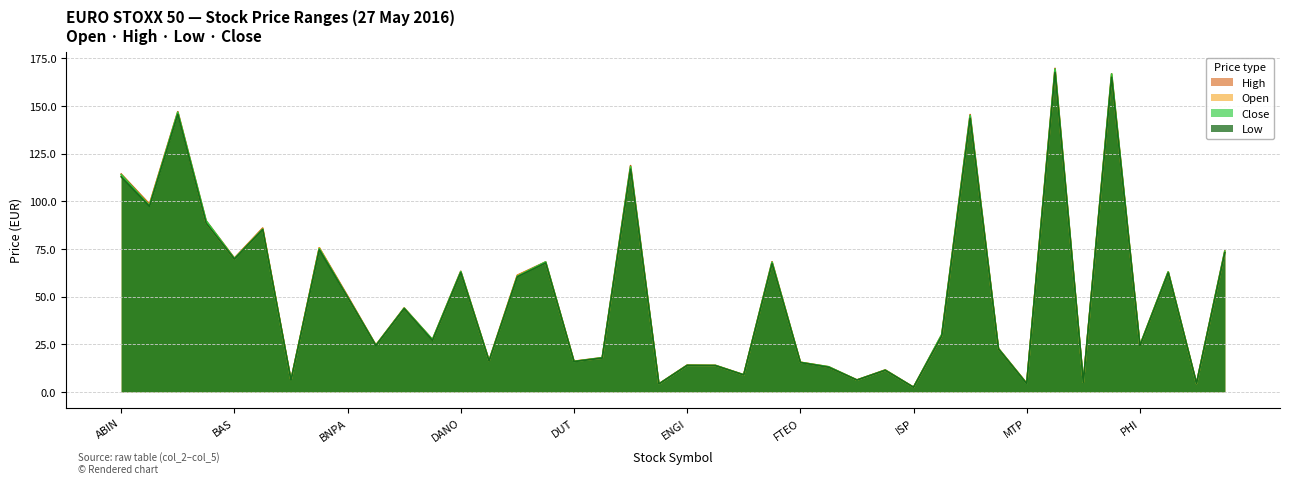

Reading left to right, list all the values displayed in this chart.

Open: ABIN=113.2	AIRL=98.0	ALV=146.4	ASML=88.6	BAS=69.7	BAYG=85.7	BBVA=6.0	BMW=75.5	BNPA=49.7	CARR=24.5	CFP=43.8	CRH=27.2	DANO=62.9	DBK=16.1	DCX=61.0	DG=67.7	DUT=16.0	EAUX=17.7	EI=117.2	ENEL=4.1	ENGI=13.9	ENI=13.8	EOA=8.9	FRE=67.5	FTEO=15.5	G=12.9	IBE=6.2	ING=11.3	ISP=2.4	ITX=29.4	LVMH=143.8	MIDI=22.6	MTP=4.4	MUV2=168.3	NOK1V=5.0	OREA=165.7	PHI=24.2	SAF=62.8	SAN=4.3	SANO=73.1
High: ABIN=114.3	AIRL=98.5	ALV=147.1	ASML=89.8	BAS=70.2	BAYG=85.9	BBVA=6.1	BMW=75.6	BNPA=50.3	CARR=24.5	CFP=44.0	CRH=27.4	DANO=63.2	DBK=16.4	DCX=61.2	DG=68.2	DUT=16.0	EAUX=17.9	EI=118.8	ENEL=4.1	ENGI=14.0	ENI=13.9	EOA=8.9	FRE=68.3	FTEO=15.5	G=13.1	IBE=6.2	ING=11.5	ISP=2.4	ITX=30.1	LVMH=145.6	MIDI=22.8	MTP=4.5	MUV2=169.8	NOK1V=5.1	OREA=166.9	PHI=24.4	SAF=63.0	SAN=4.4	SANO=73.9
Low: ABIN=112.8	AIRL=97.4	ALV=145.7	ASML=88.5	BAS=69.7	BAYG=85.2	BBVA=6.0	BMW=74.6	BNPA=49.6	CARR=24.2	CFP=43.6	CRH=26.9	DANO=62.6	DBK=16.1	DCX=60.4	DG=67.6	DUT=15.9	EAUX=17.7	EI=116.9	ENEL=4.1	ENGI=13.8	ENI=13.7	EOA=8.8	FRE=67.3	FTEO=15.3	G=12.9	IBE=6.2	ING=11.3	ISP=2.3	ITX=29.4	LVMH=143.6	MIDI=22.5	MTP=4.2	MUV2=167.7	NOK1V=5.0	OREA=165.2	PHI=24.0	SAF=62.5	SAN=4.3	SANO=73.0
Close: ABIN=114.0	AIRL=97.7	ALV=146.8	ASML=89.8	BAS=69.9	BAYG=85.3	BBVA=6.1	BMW=75.2	BNPA=49.8	CARR=24.4	CFP=43.9	CRH=27.4	DANO=63.1	DBK=16.3	DCX=60.7	DG=68.2	DUT=15.9	EAUX=17.9	EI=118.2	ENEL=4.1	ENGI=13.9	ENI=13.8	EOA=8.9	FRE=68.0	FTEO=15.5	G=13.1	IBE=6.2	ING=11.4	ISP=2.4	ITX=30.1	LVMH=145.1	MIDI=22.7	MTP=4.3	MUV2=169.4	NOK1V=5.1	OREA=166.9	PHI=24.3	SAF=63.0	SAN=4.4	SANO=73.8